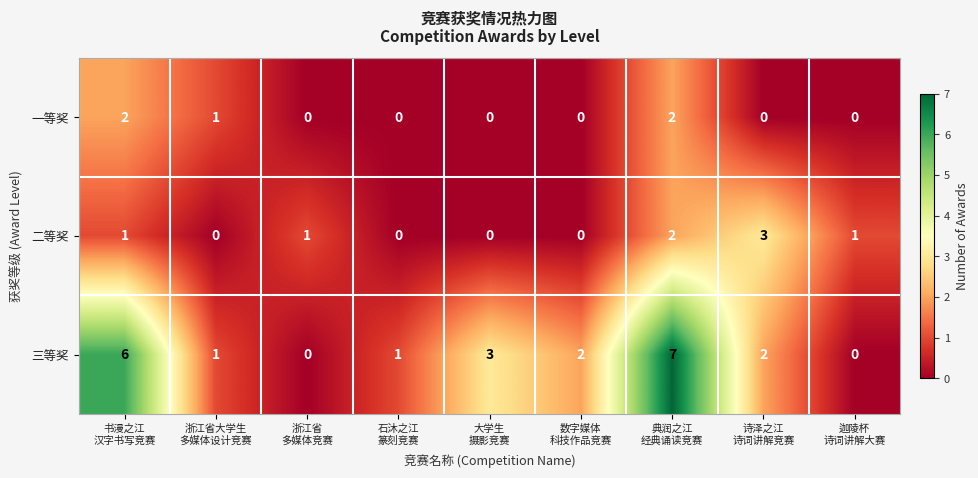

How many 二等奖 values are between 0 and 1?

7